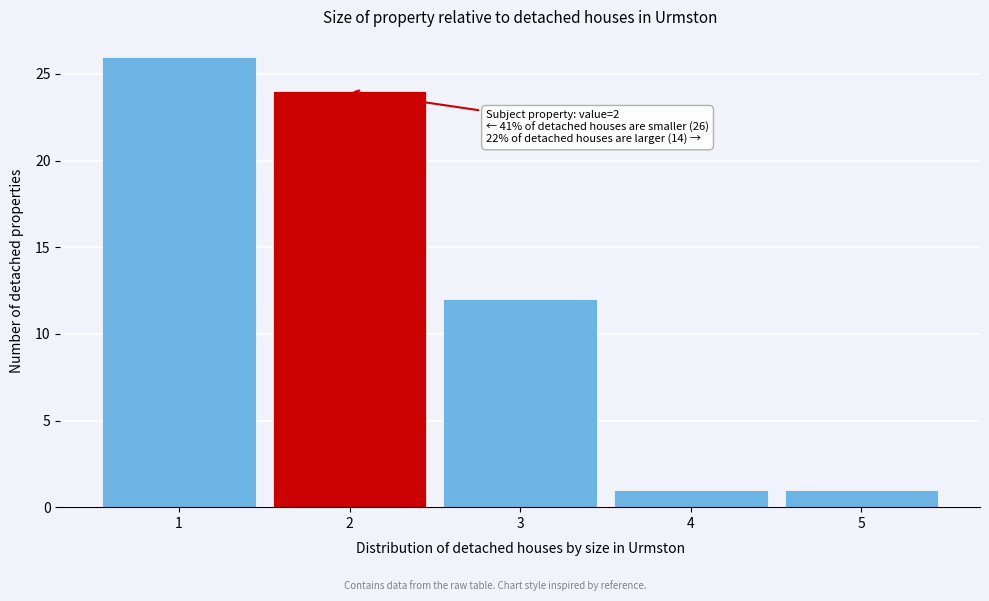

Which range on the x-axis has the tallest bar?

0.5 to 1.5